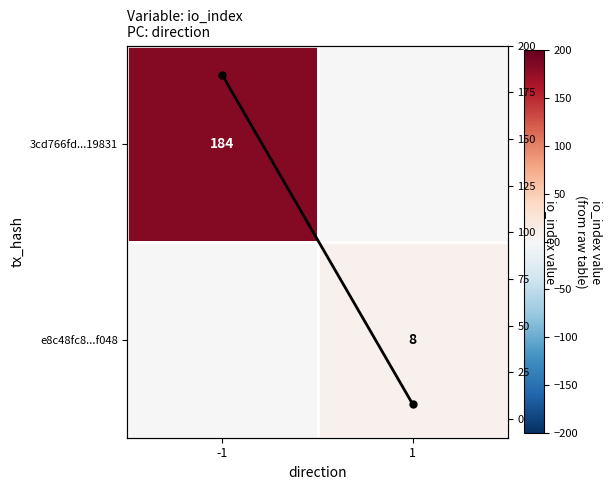

Which has a higher value, -1 or 1?

-1